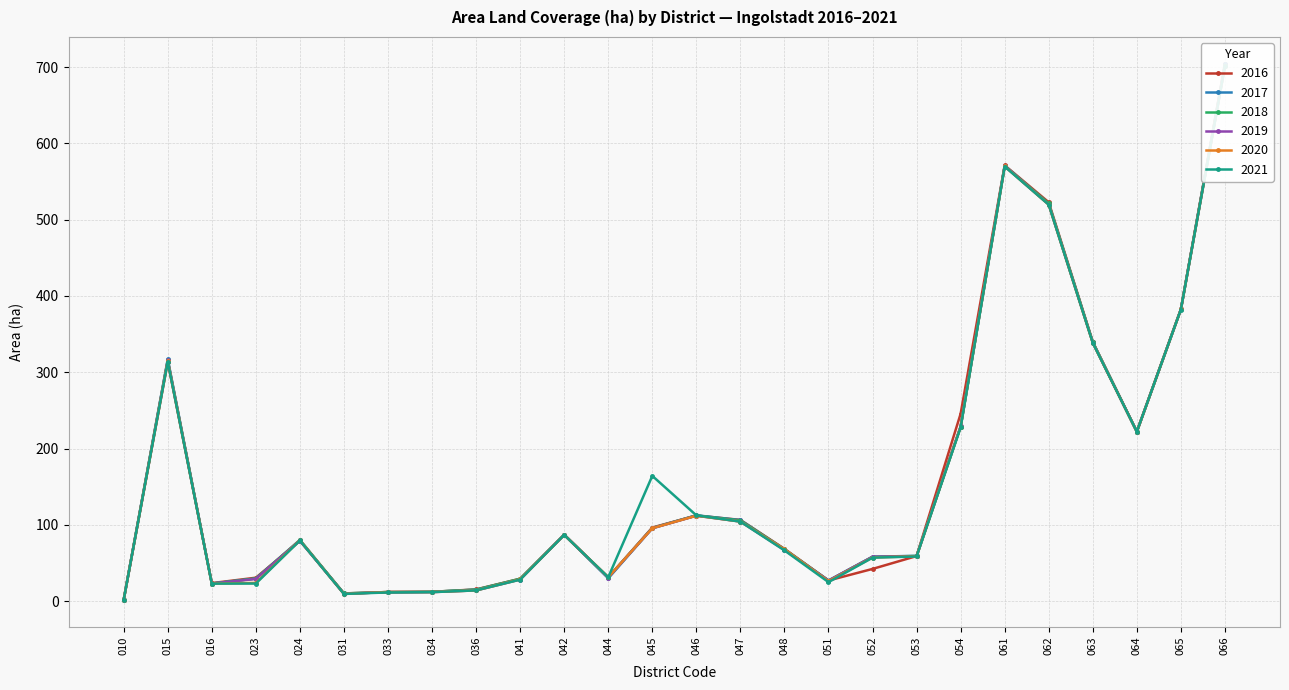

The 2021 series shows 66.5 at 048. True or false?

True